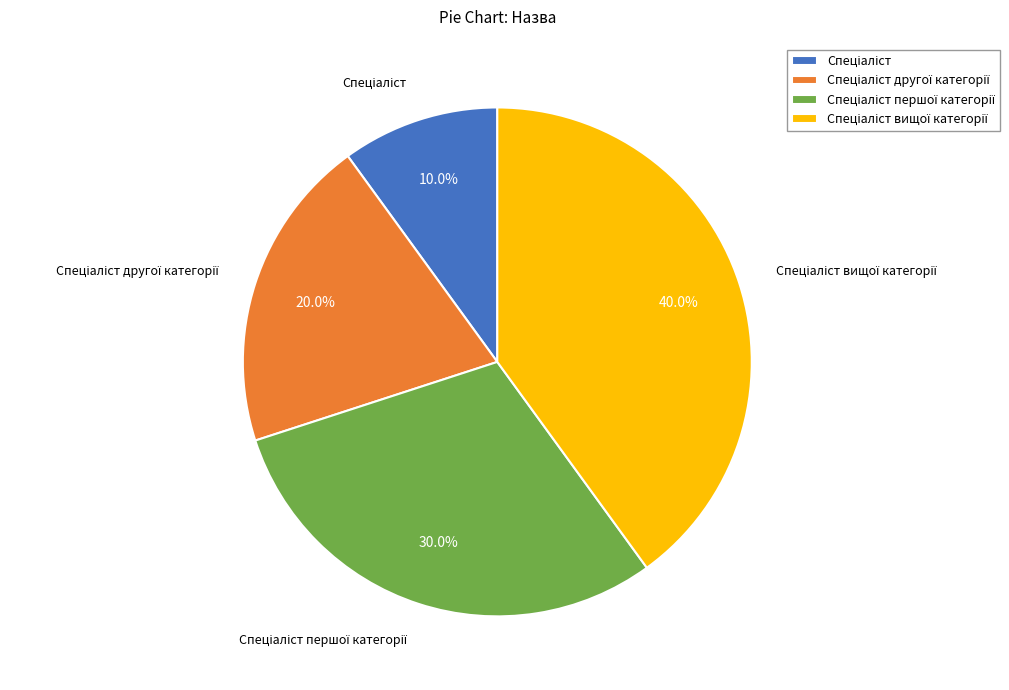

Is there a majority slice in this chart?

No